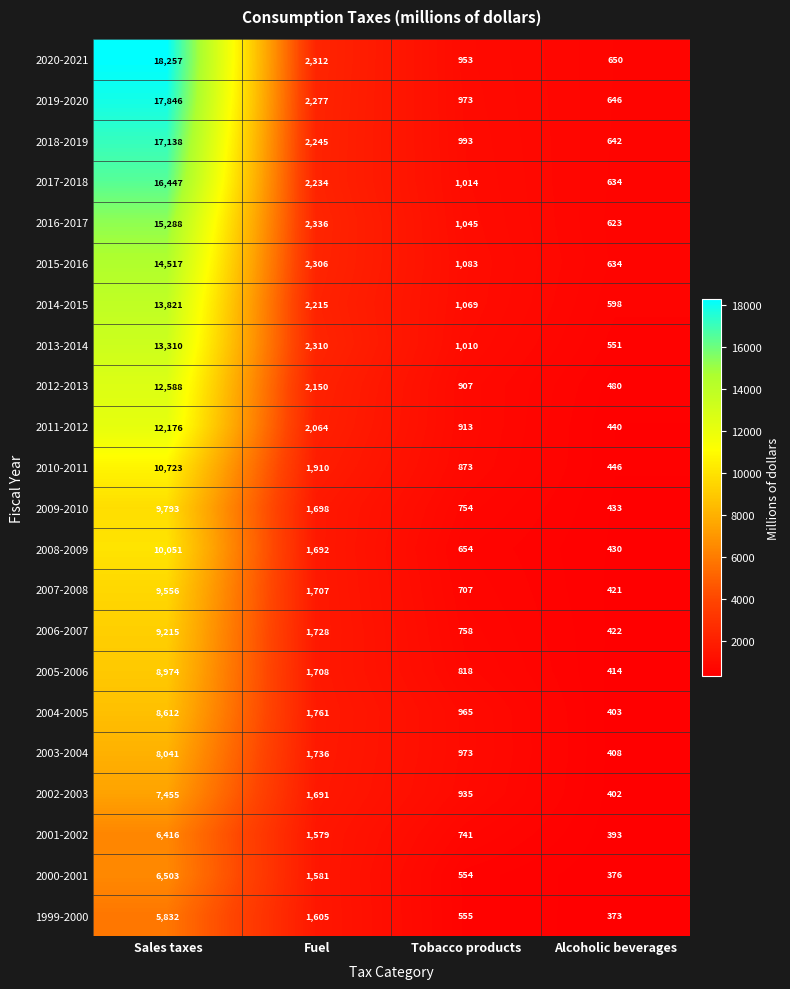

At which label is 2000-2001 closest to 3439?

Fuel